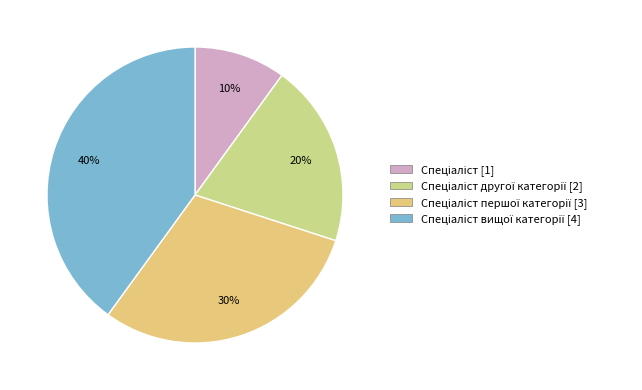

Count the number of slices in the pie.

4